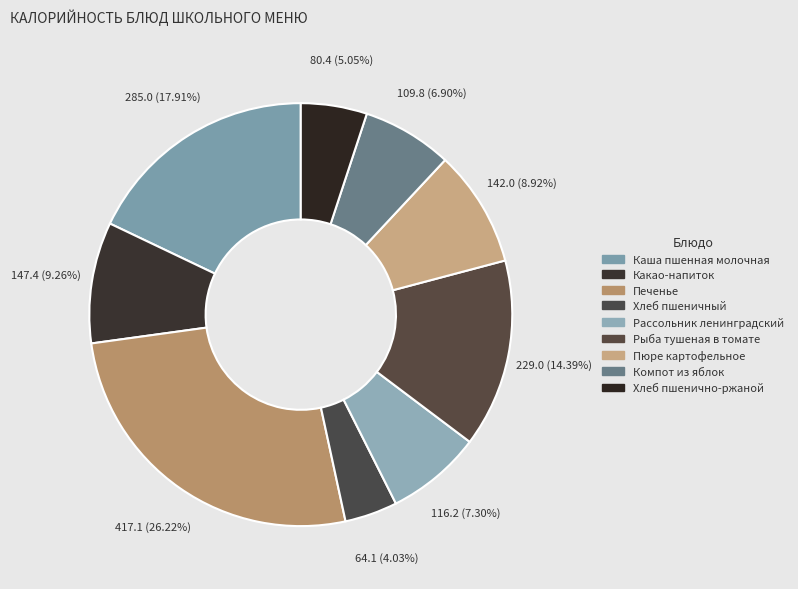

Which slice is the smallest?

Хлеб пшеничный